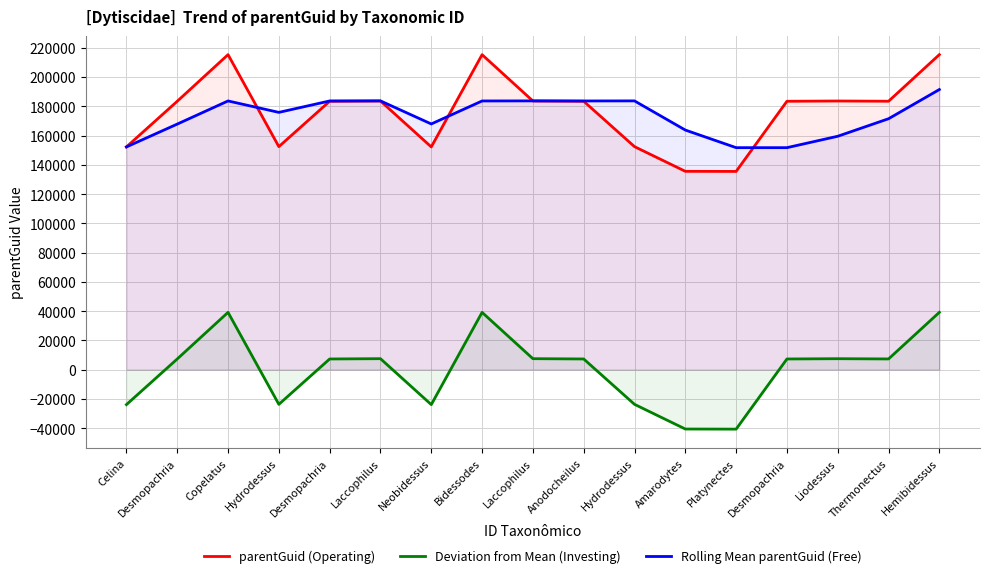

What is the label of the 3rd point from the right?

Liodessus